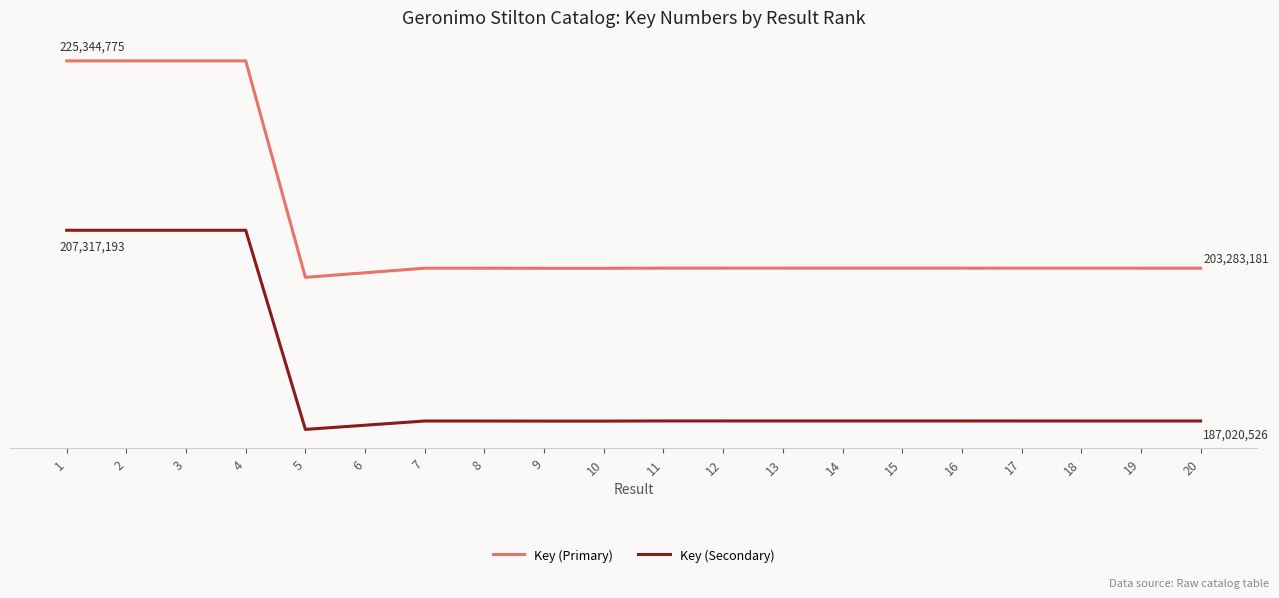

What are all the series names shown in the legend?

Key (Primary), Key (Secondary)